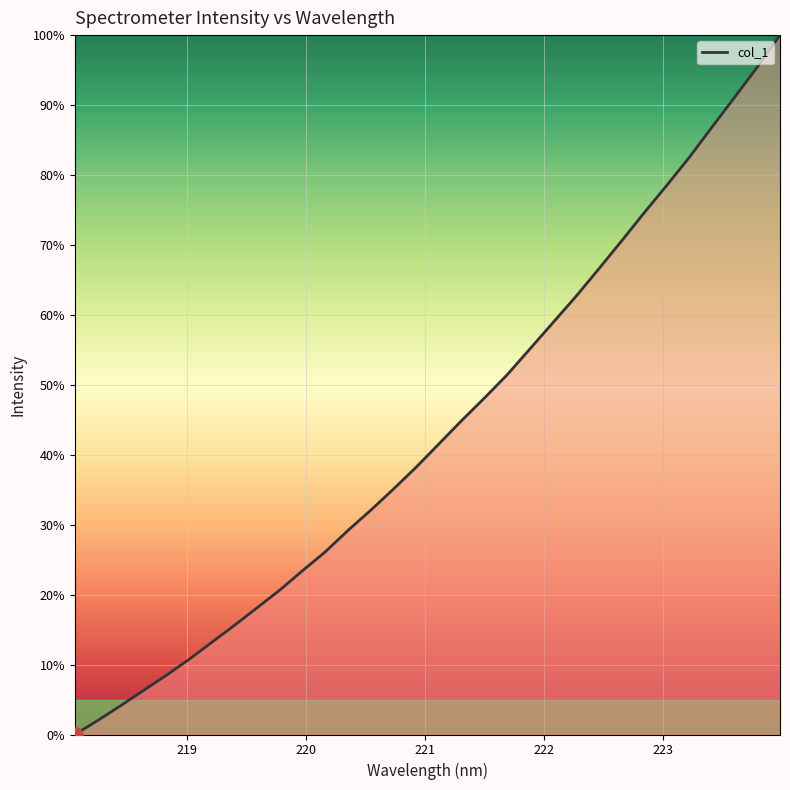

What is the greatest value displayed?

100.0